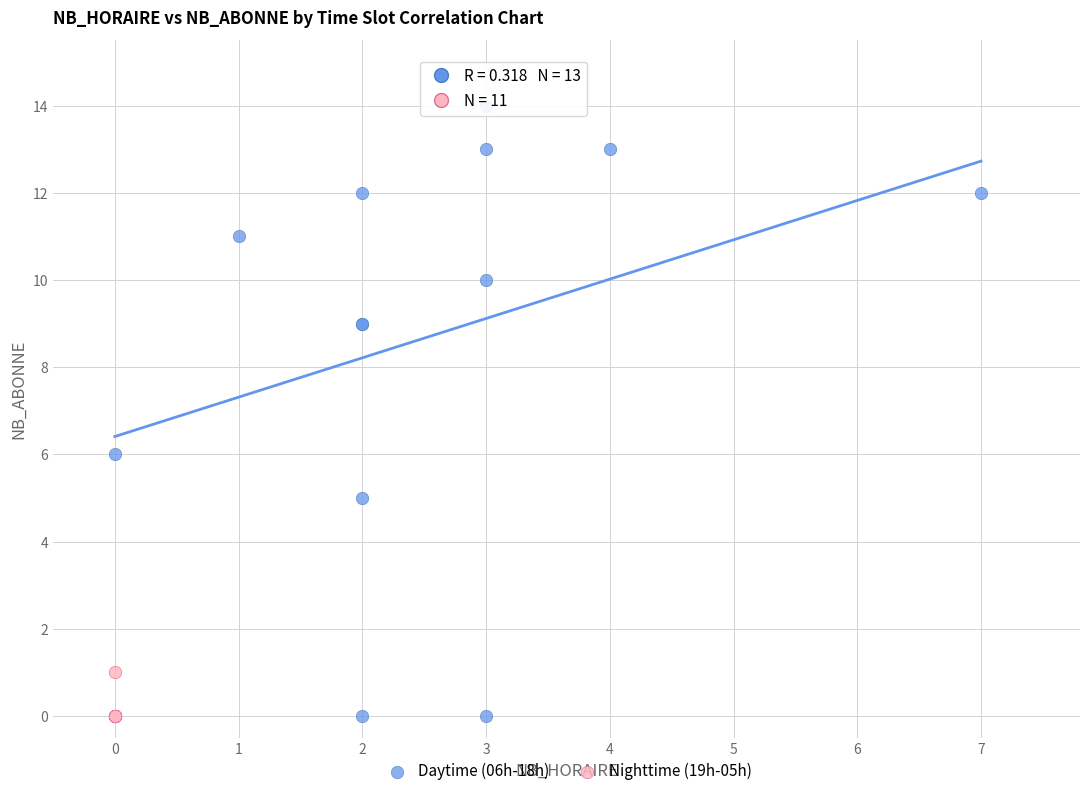

Which series reaches the maximum Y coordinate?

Daytime (06h-18h)